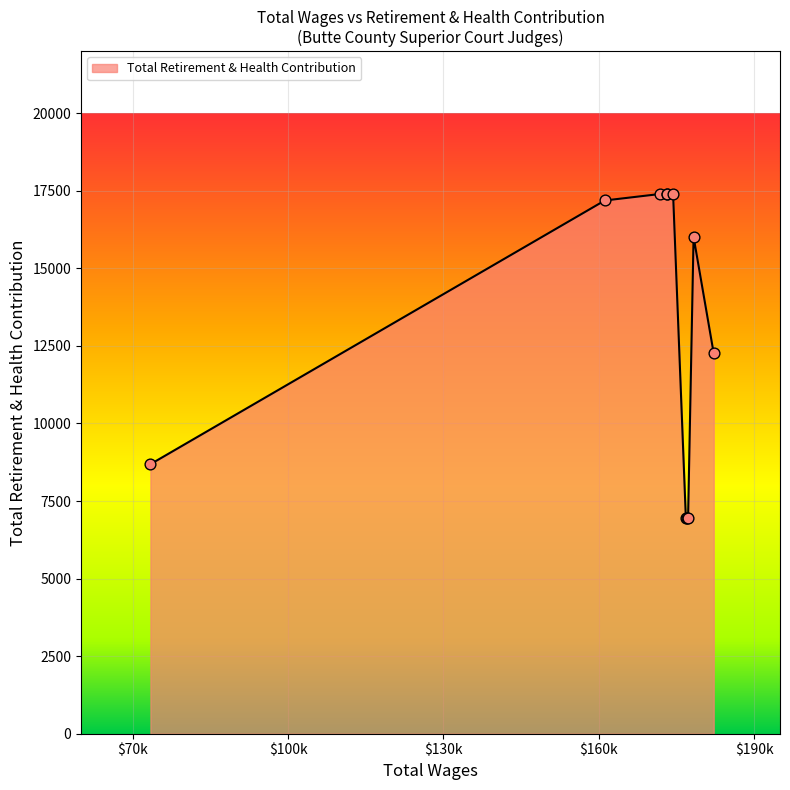

What is the minimum value shown in the chart?

6944.9